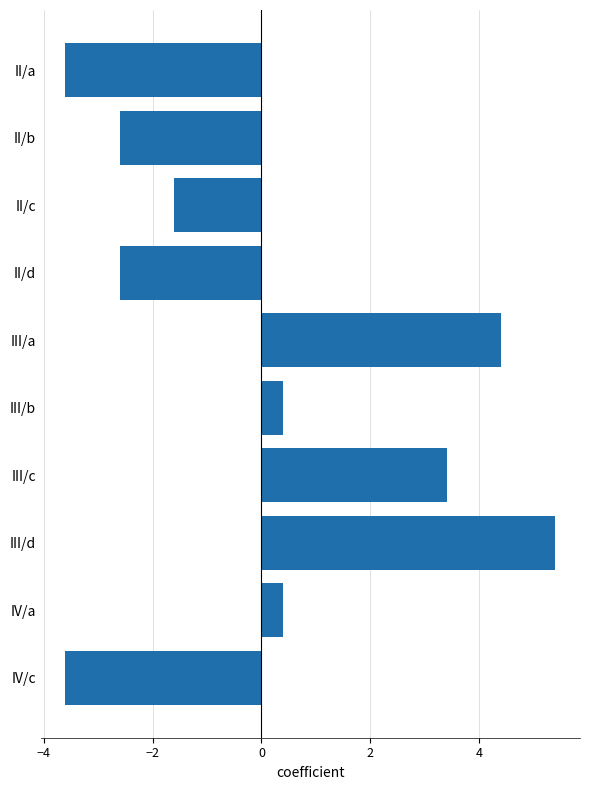

How many positive values are there?

5